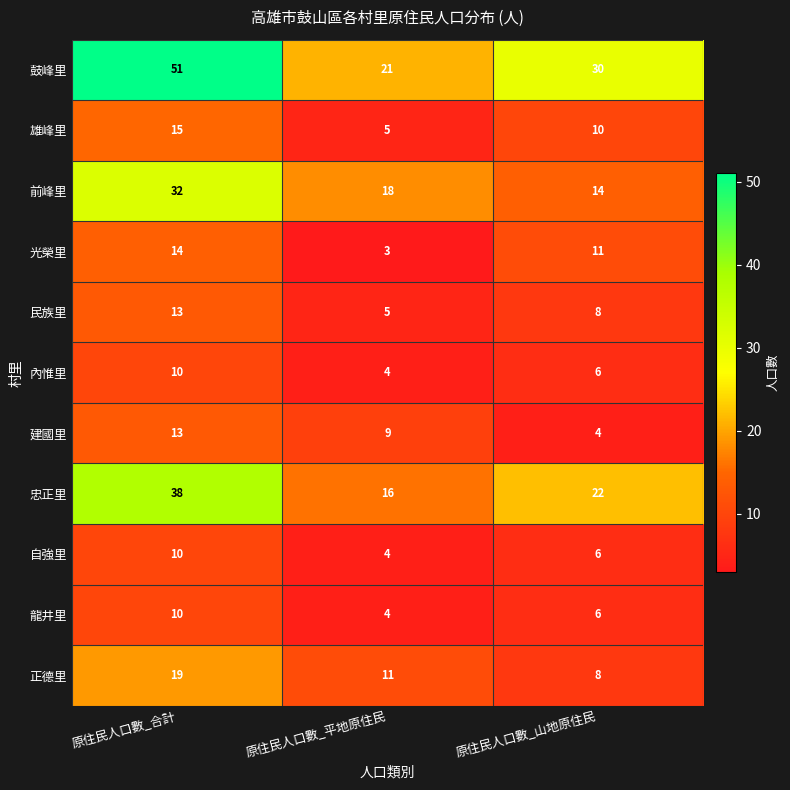

Which series has the widest spread of values?

鼓峰里